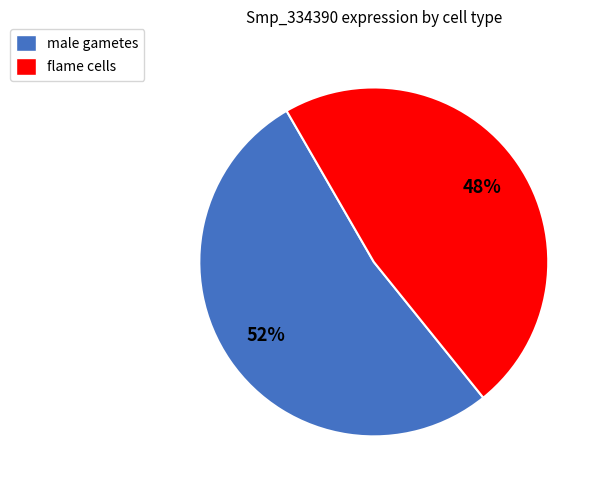

What percentage is the male gametes slice, to the nearest percent?

52%